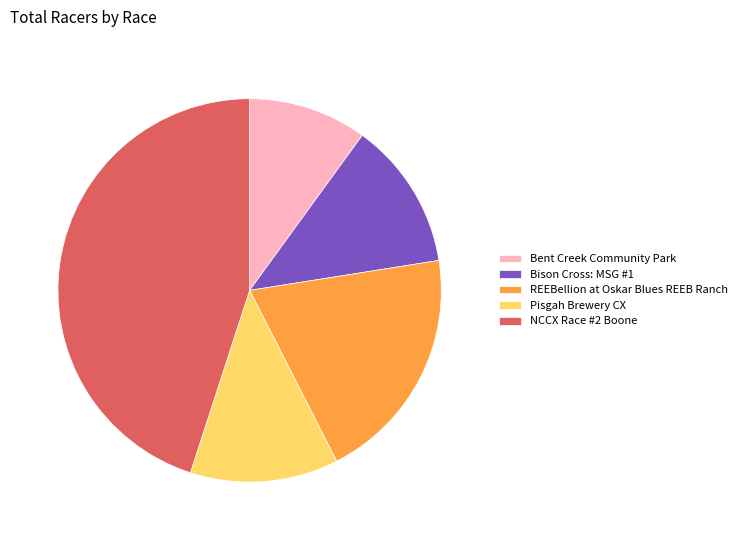

Between REEBellion at Oskar Blues REEB Ranch and NCCX Race #2 Boone, which is larger?

NCCX Race #2 Boone